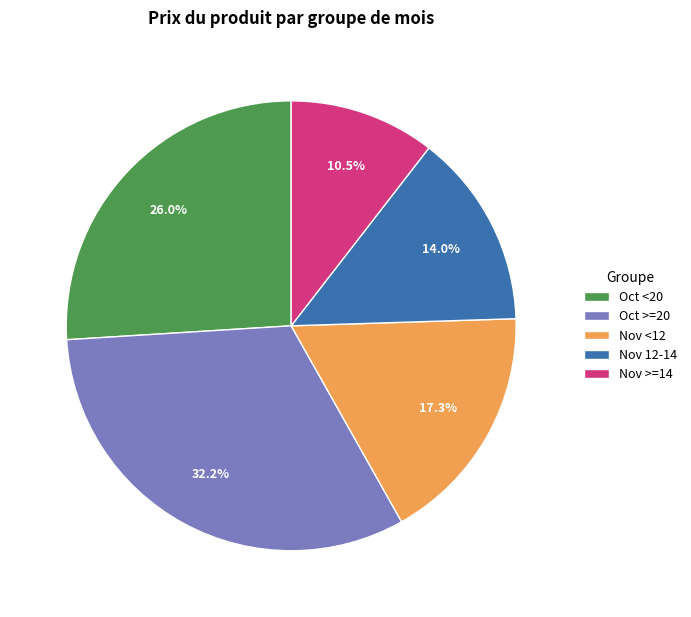

Is there a majority slice in this chart?

No